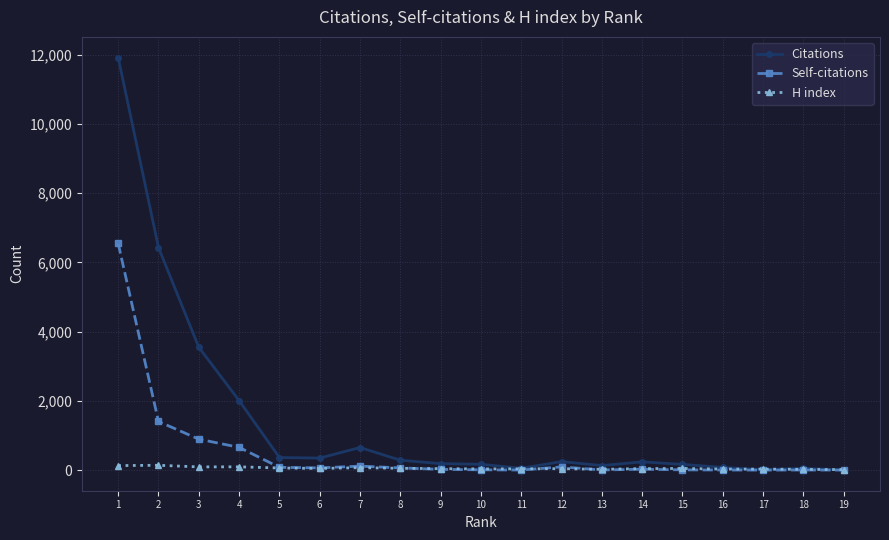

Where is Citations nearest to the value 5962?

2